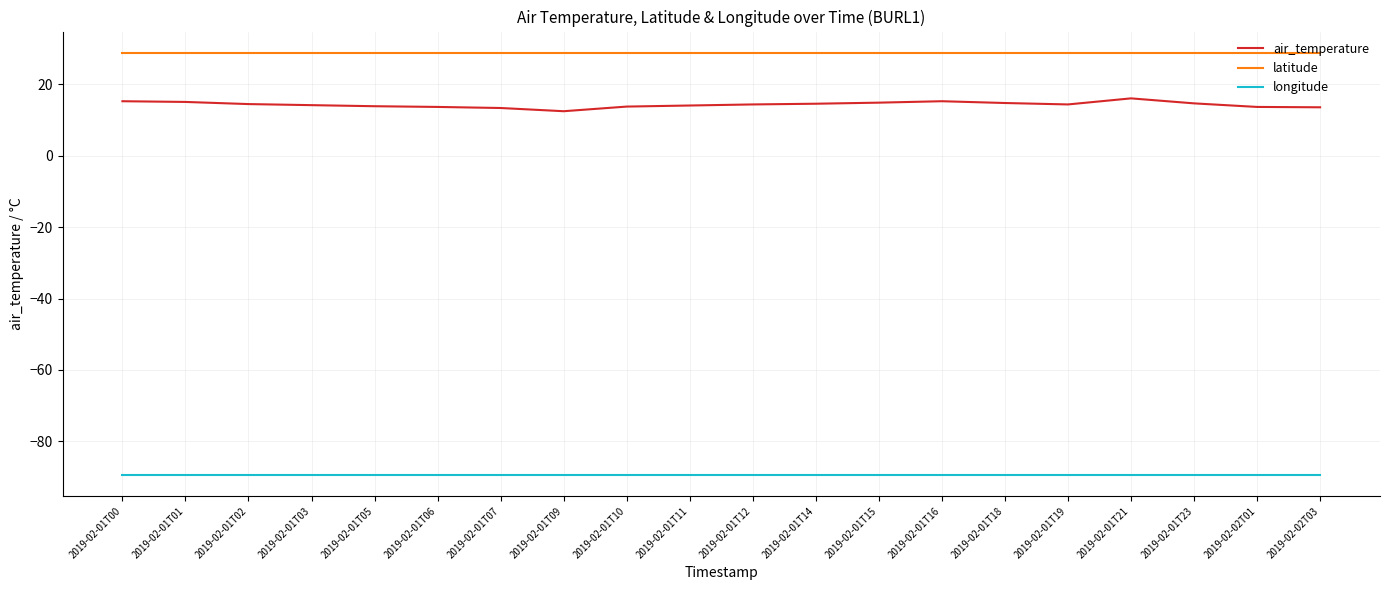

Read the longitude value at 2019-02-01T23.

-89.4